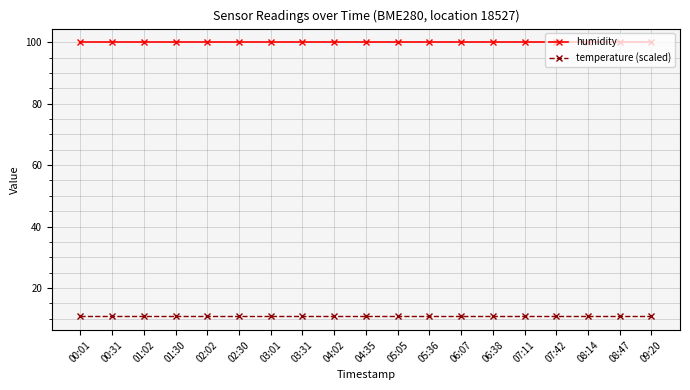

How many data points does each series have?

19